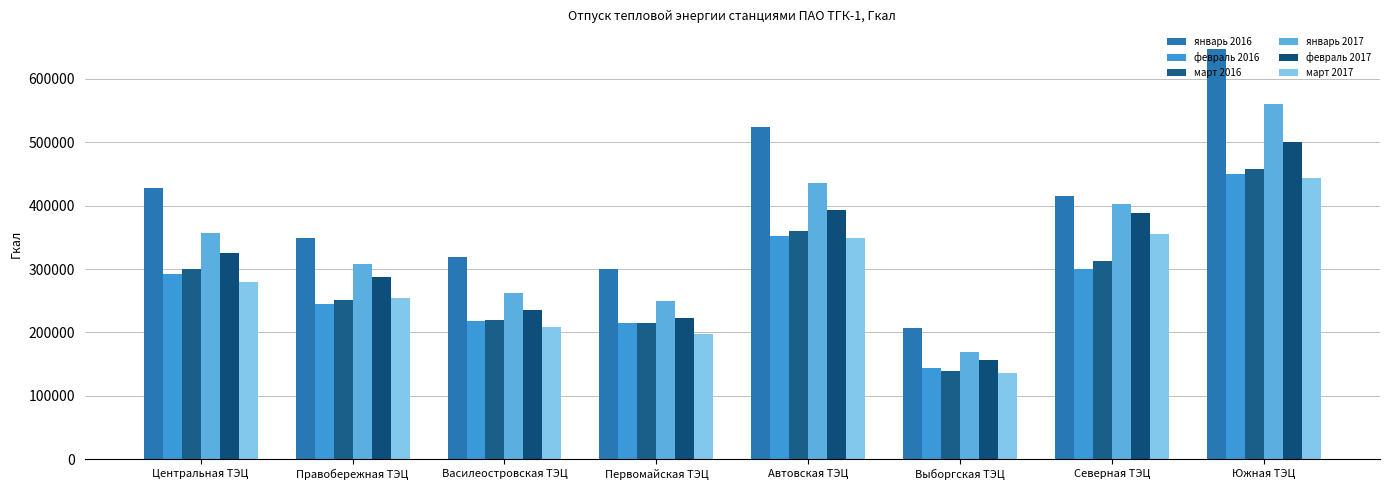

The value of февраль 2017 at Правобережная ТЭЦ is 152112. True or false?

False